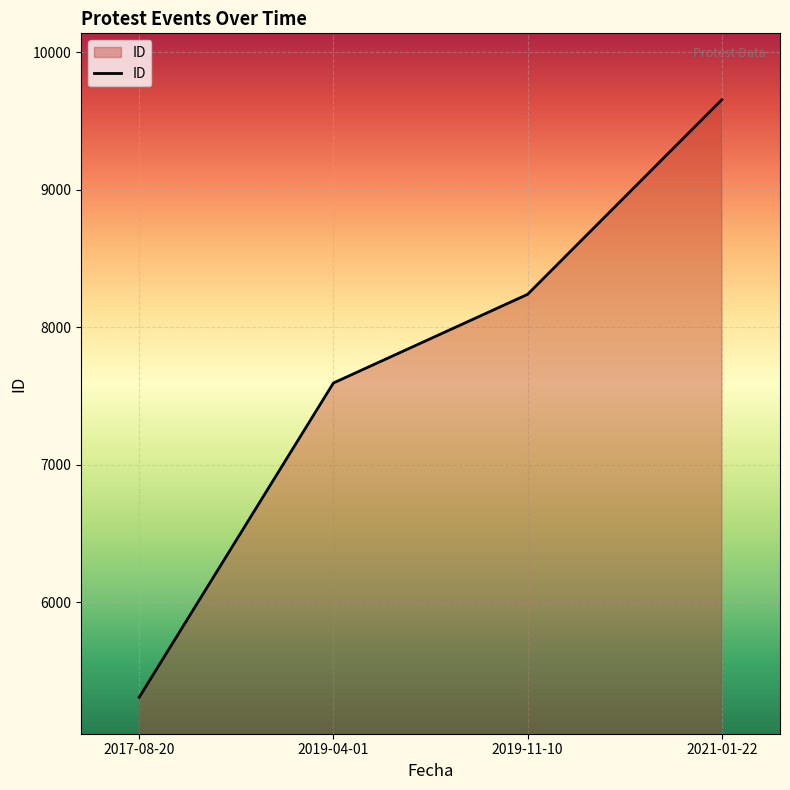

The chart shows a value of 5312 at 2017-08-20. True or false?

True